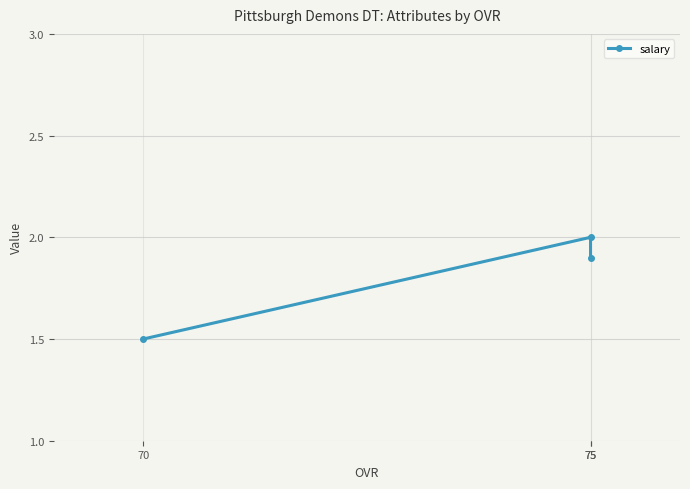

Rank the categories by value from highest to lowest.

75, 75, 70